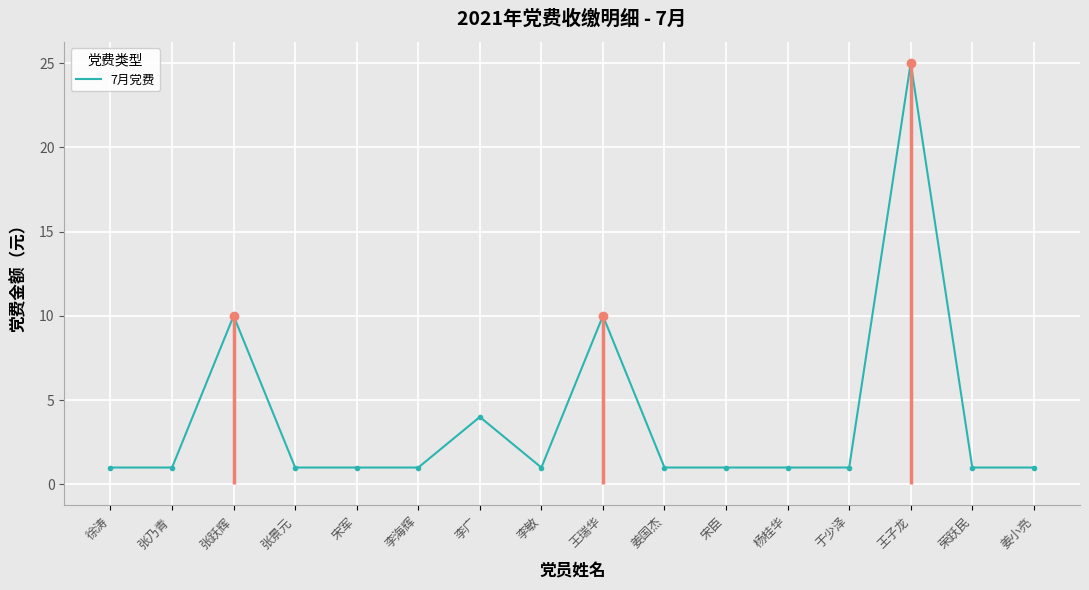

Which category has the lowest value across all series?

徐涛